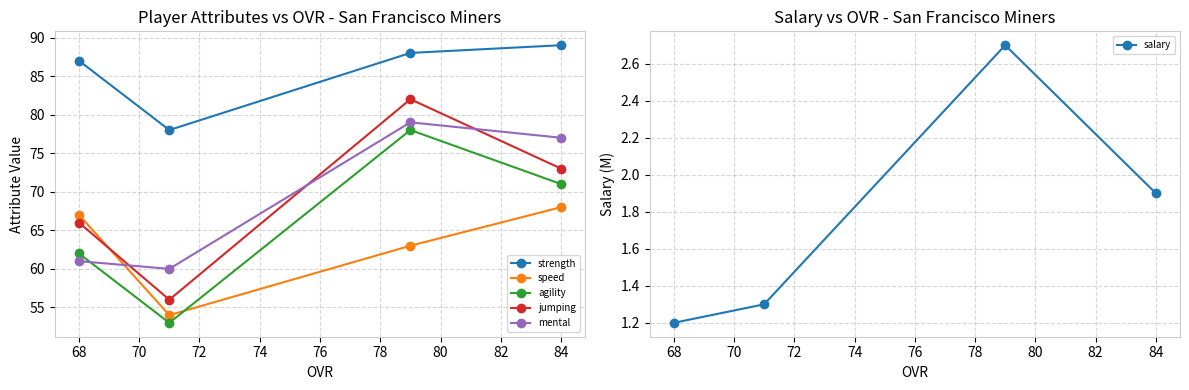

What is the value of the agility point at the 1st from the left?

71.0